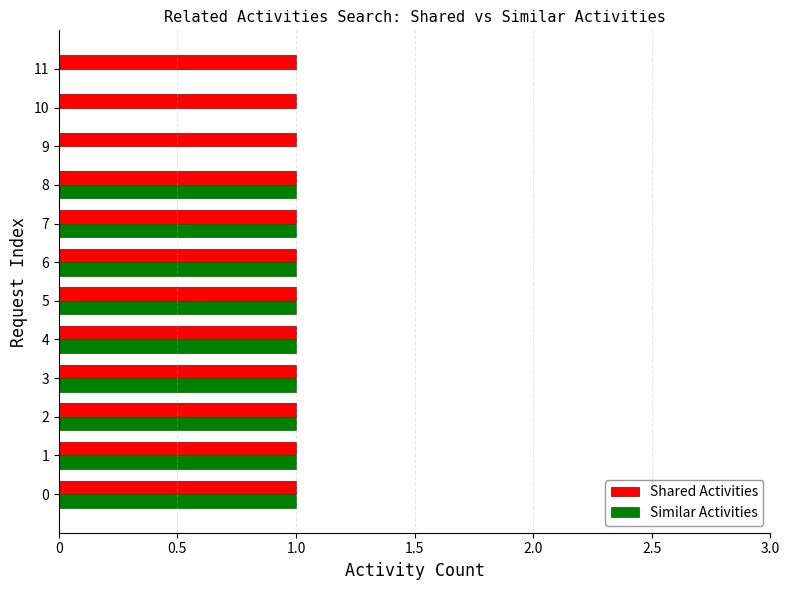

Which series changed the most between 3 and 11?

Similar Activities